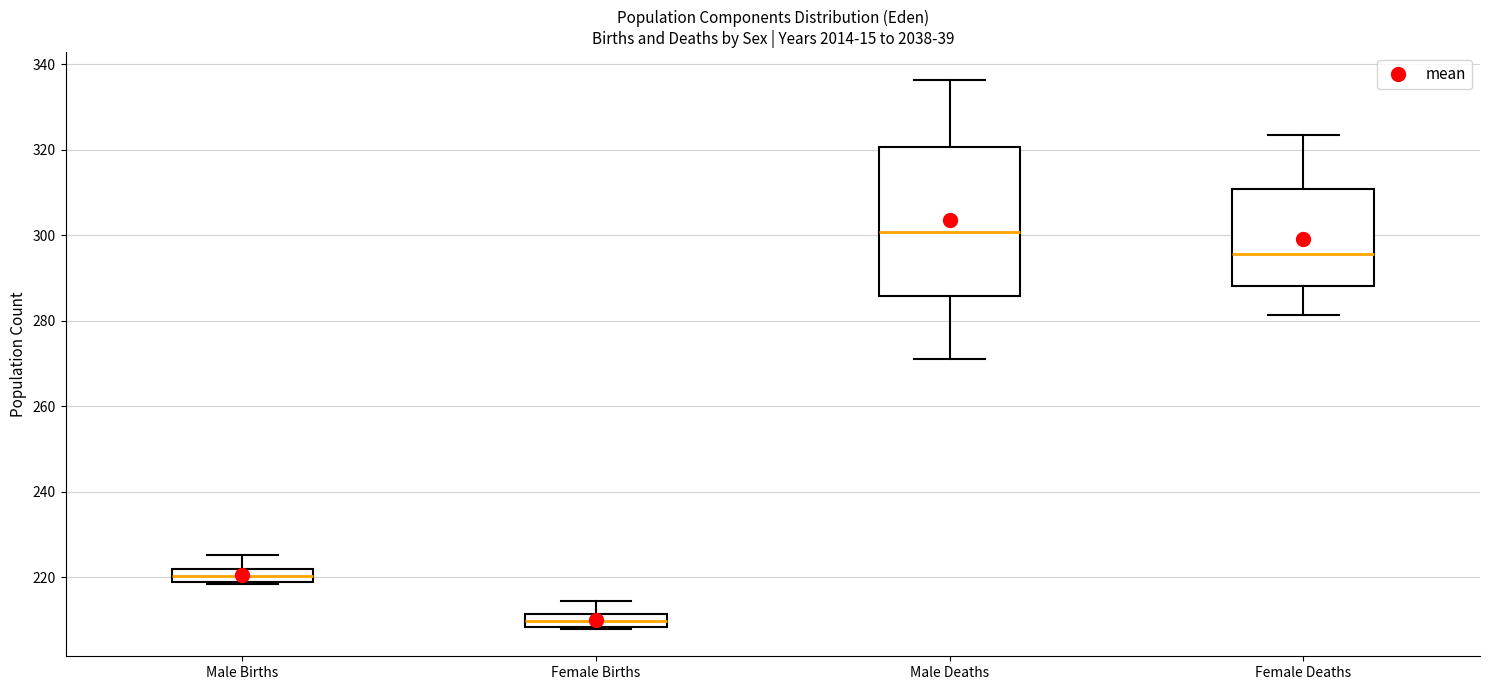

Reading left to right, read every box against the y-axis: the position of its median line, the range the box covers, and the ends of its whiskers. The values are not printed on the chart, so give them approximately, as read against the axis.

Male Births: median 220, box 218 to 222, whiskers 218 to 226
Female Births: median 210, box 208 to 212, whiskers 208 to 214
Male Deaths: median 300, box 286 to 320, whiskers 270 to 336
Female Deaths: median 296, box 288 to 310, whiskers 282 to 324